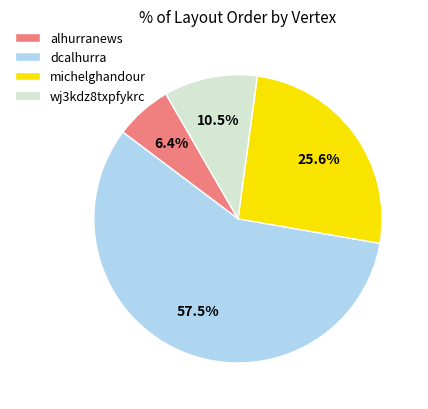

True or false: alhurranews accounts for 1% of the total.

False